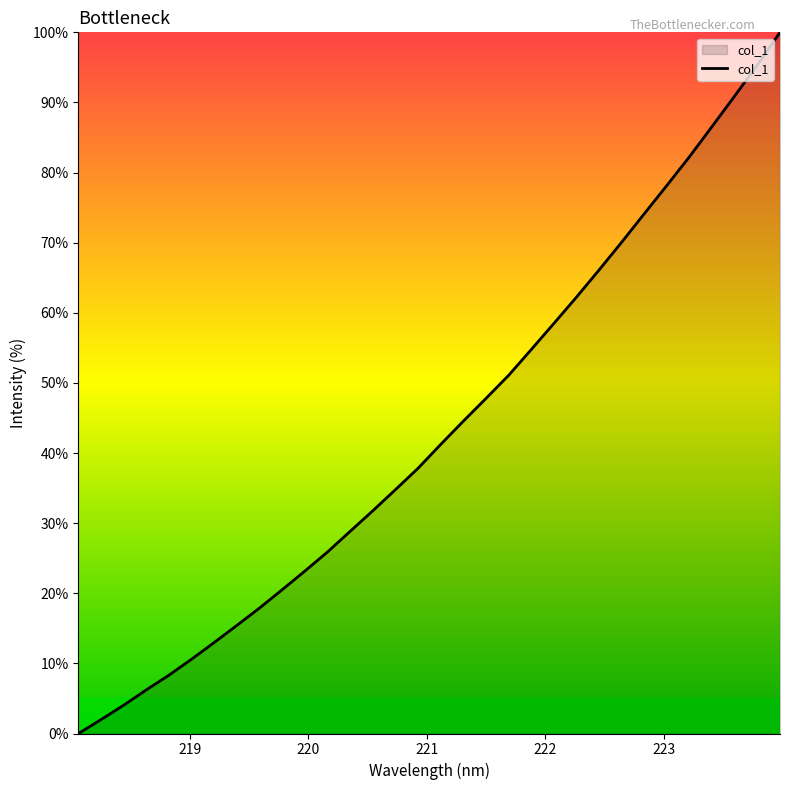

True or false: there are more than 0 points higher than both neighbors.

False